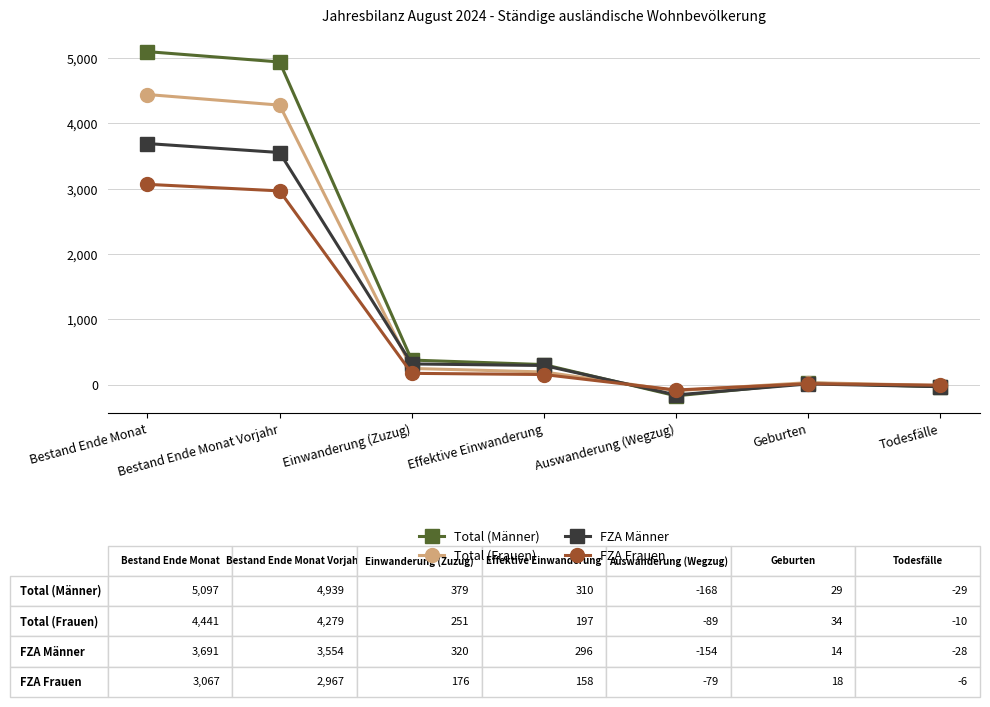

What are all the series names shown in the legend?

Total (Männer), Total (Frauen), FZA Männer, FZA Frauen